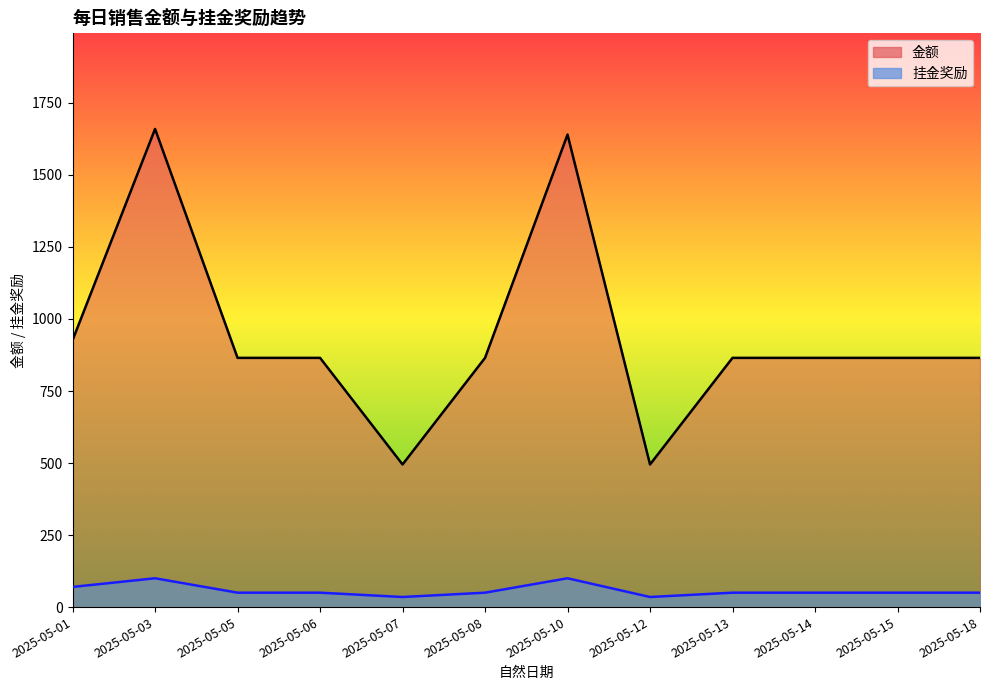

True or false: 挂金奖励 has more than 1 points higher than both neighbors.

False